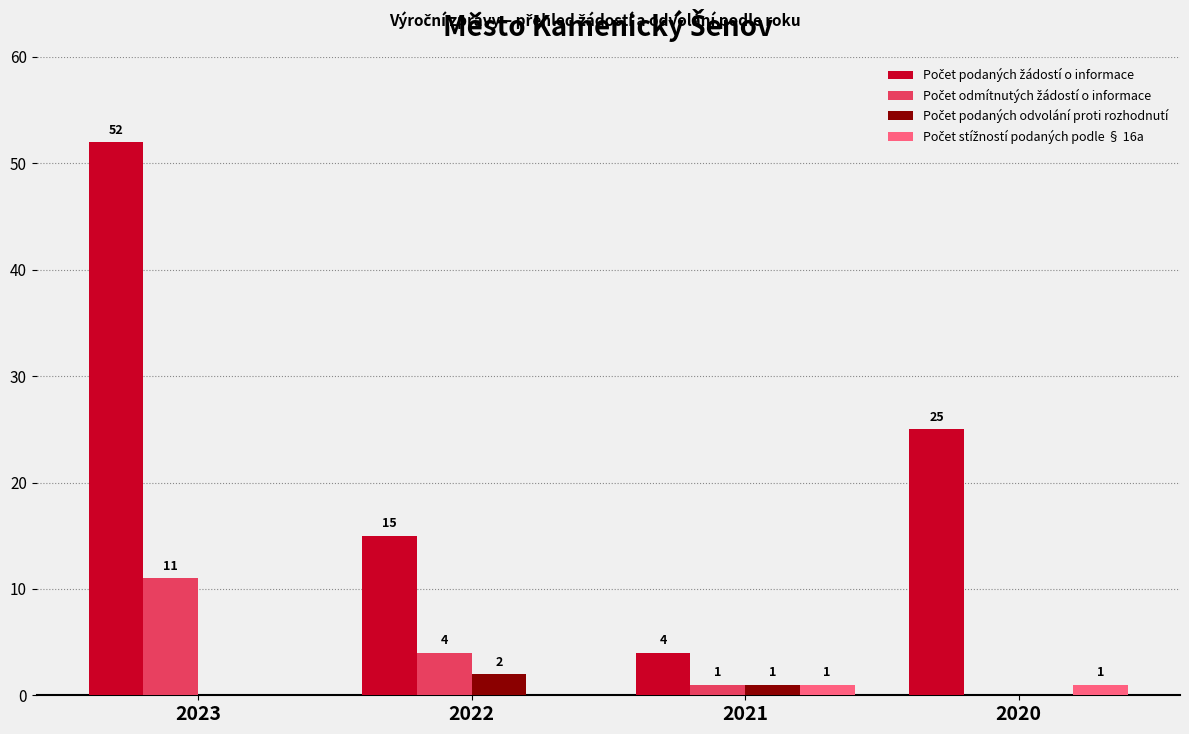

Which category has the highest value across all series?

2023